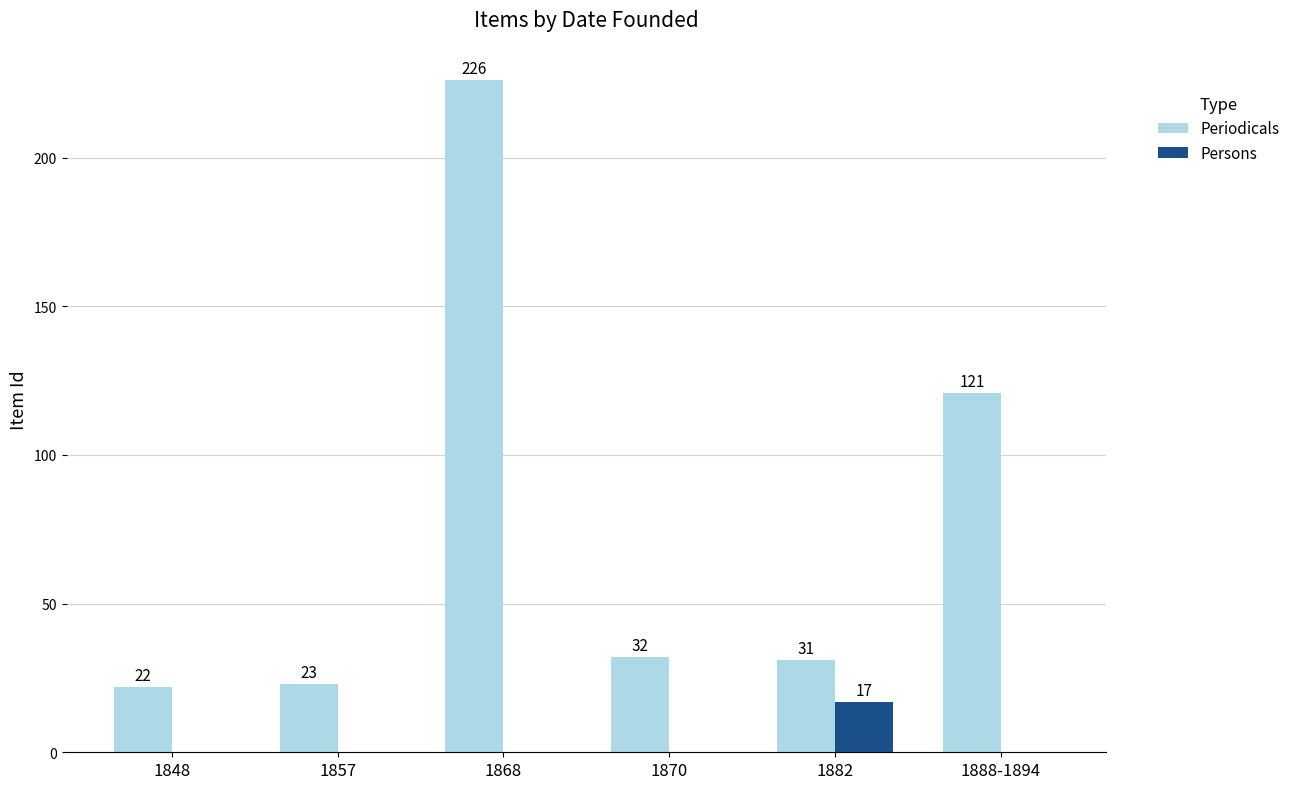

Reading left to right, extract all data points from this chart.

Periodicals: 1848=22	1857=23	1868=226	1870=32	1882=31	1888-1894=121
Persons: 1848=0	1857=0	1868=0	1870=0	1882=17	1888-1894=0